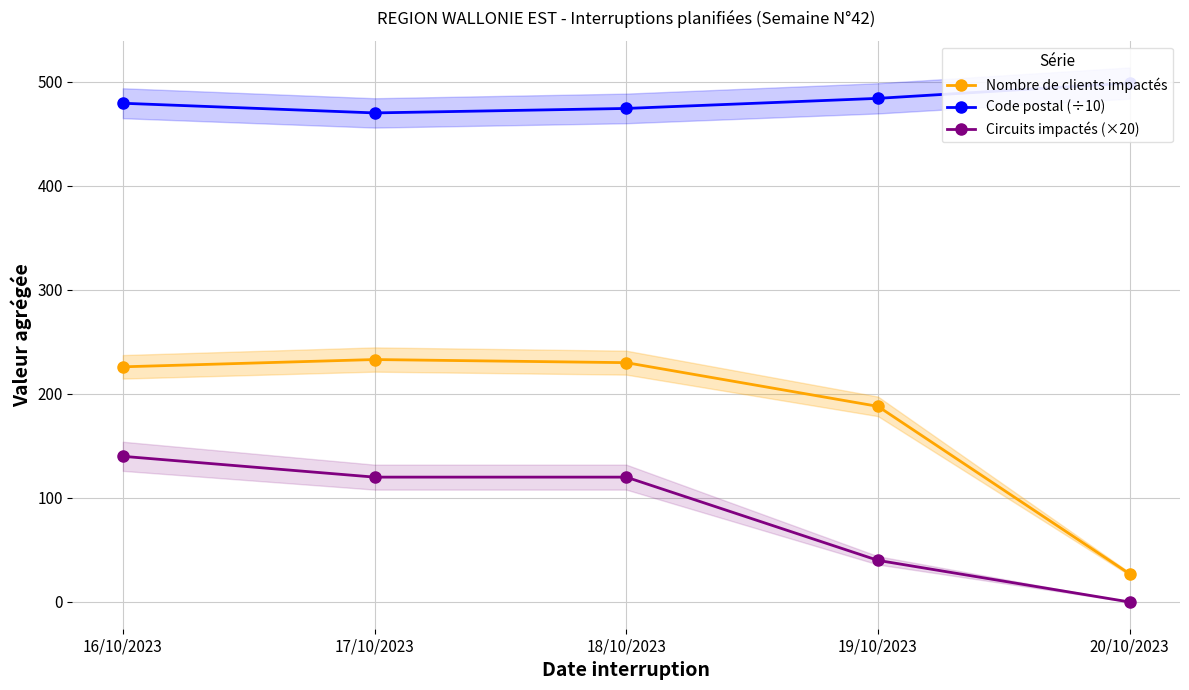

What is the difference between the highest and lowest values at 16/10/2023?

339.3